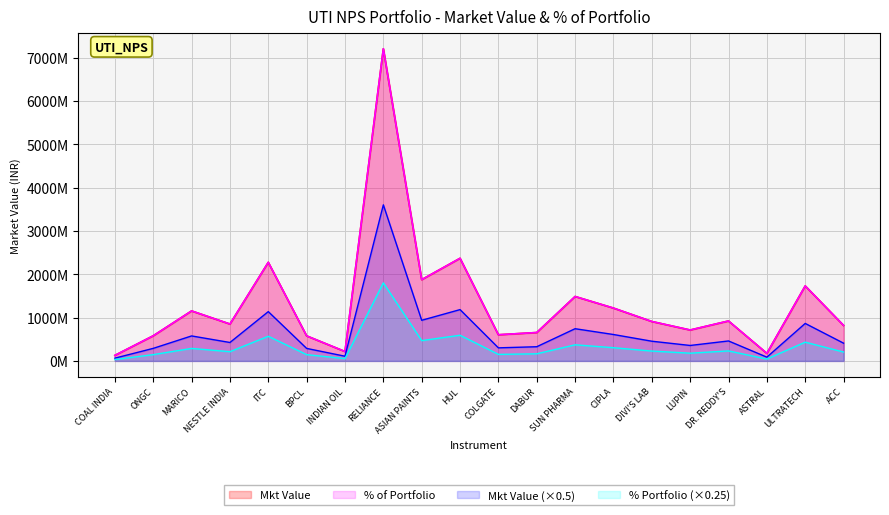

Which series changed the most between COAL INDIA and RELIANCE?

Mkt Value